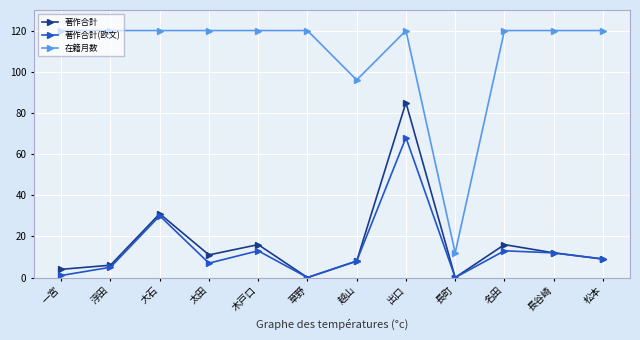

The value of 著作合計 at 出口 is 23. True or false?

False